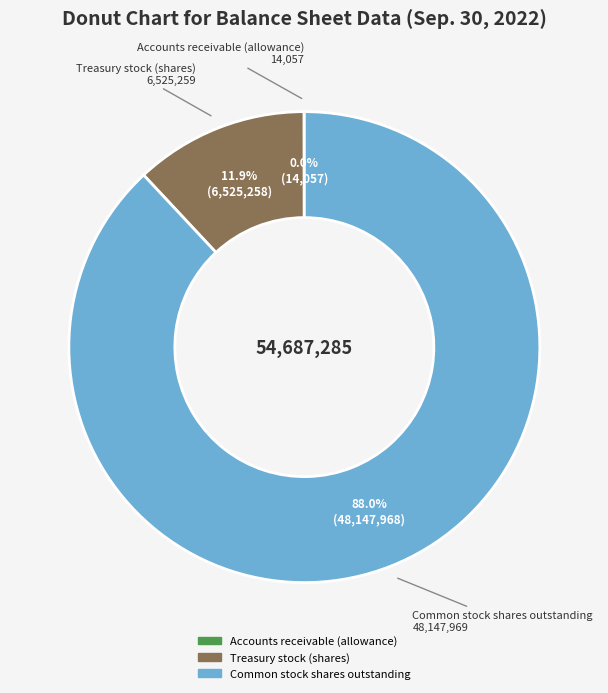

Which category has the biggest portion of the pie?

Common stock shares outstanding